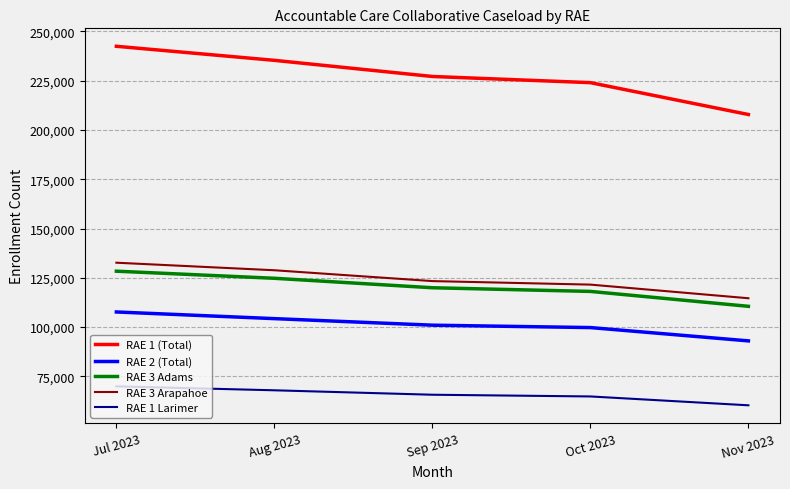

What is the difference between the second highest and minimum values in the RAE 3 Arapahoe series?

14203